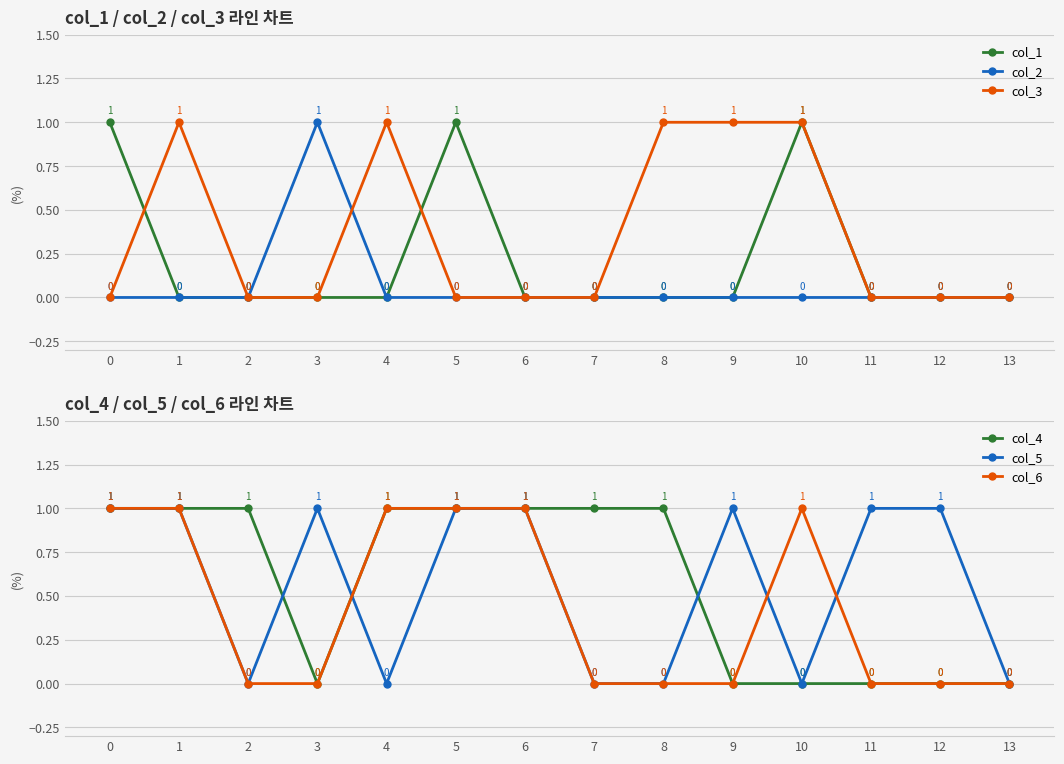

True or false: col_2 and col_1 cross at least once.

False